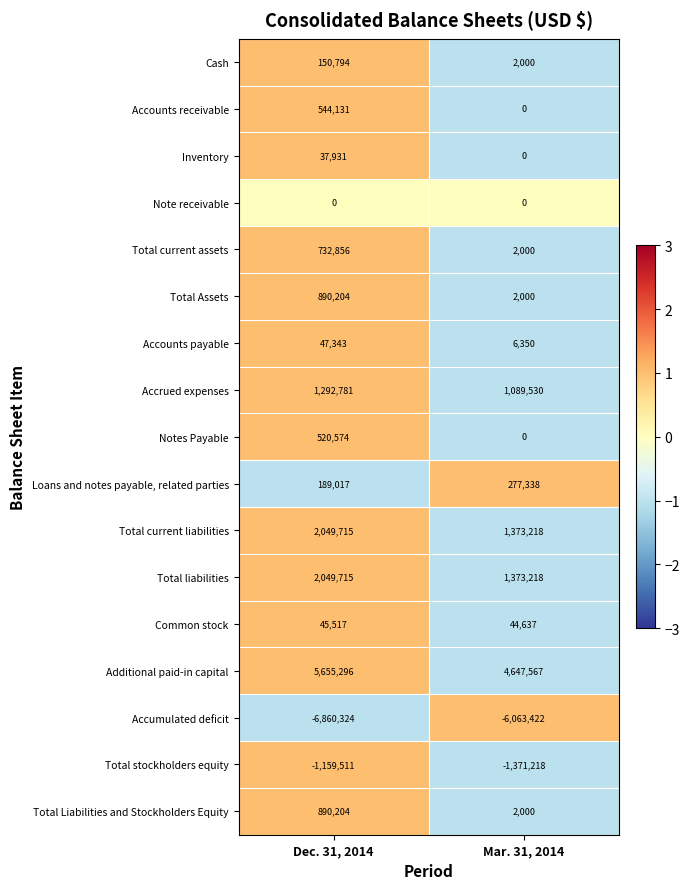

Where is Loans and notes payable, related parties nearest to the value 233177?

Dec. 31, 2014